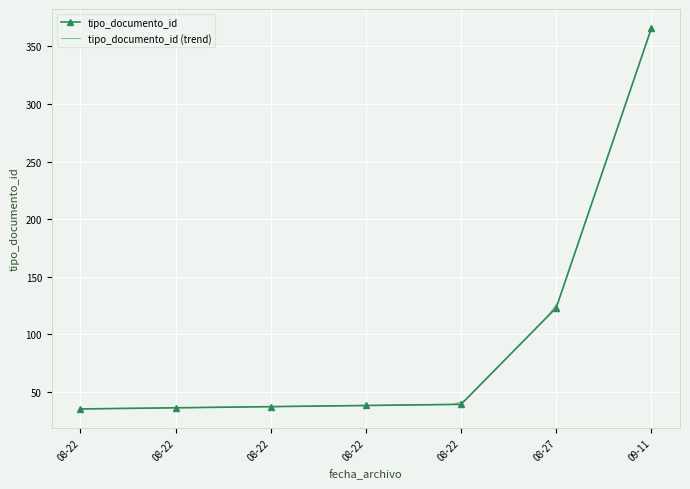

What is the average value?

96